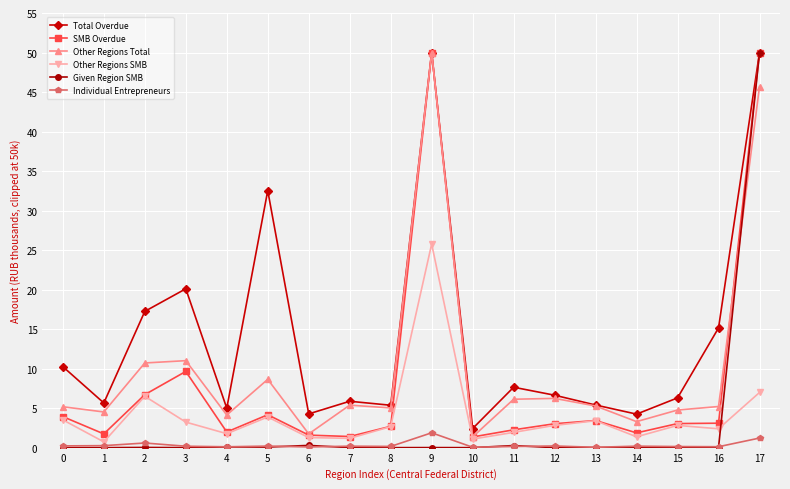

Which series has the largest range (max minus min)?

Given Region SMB